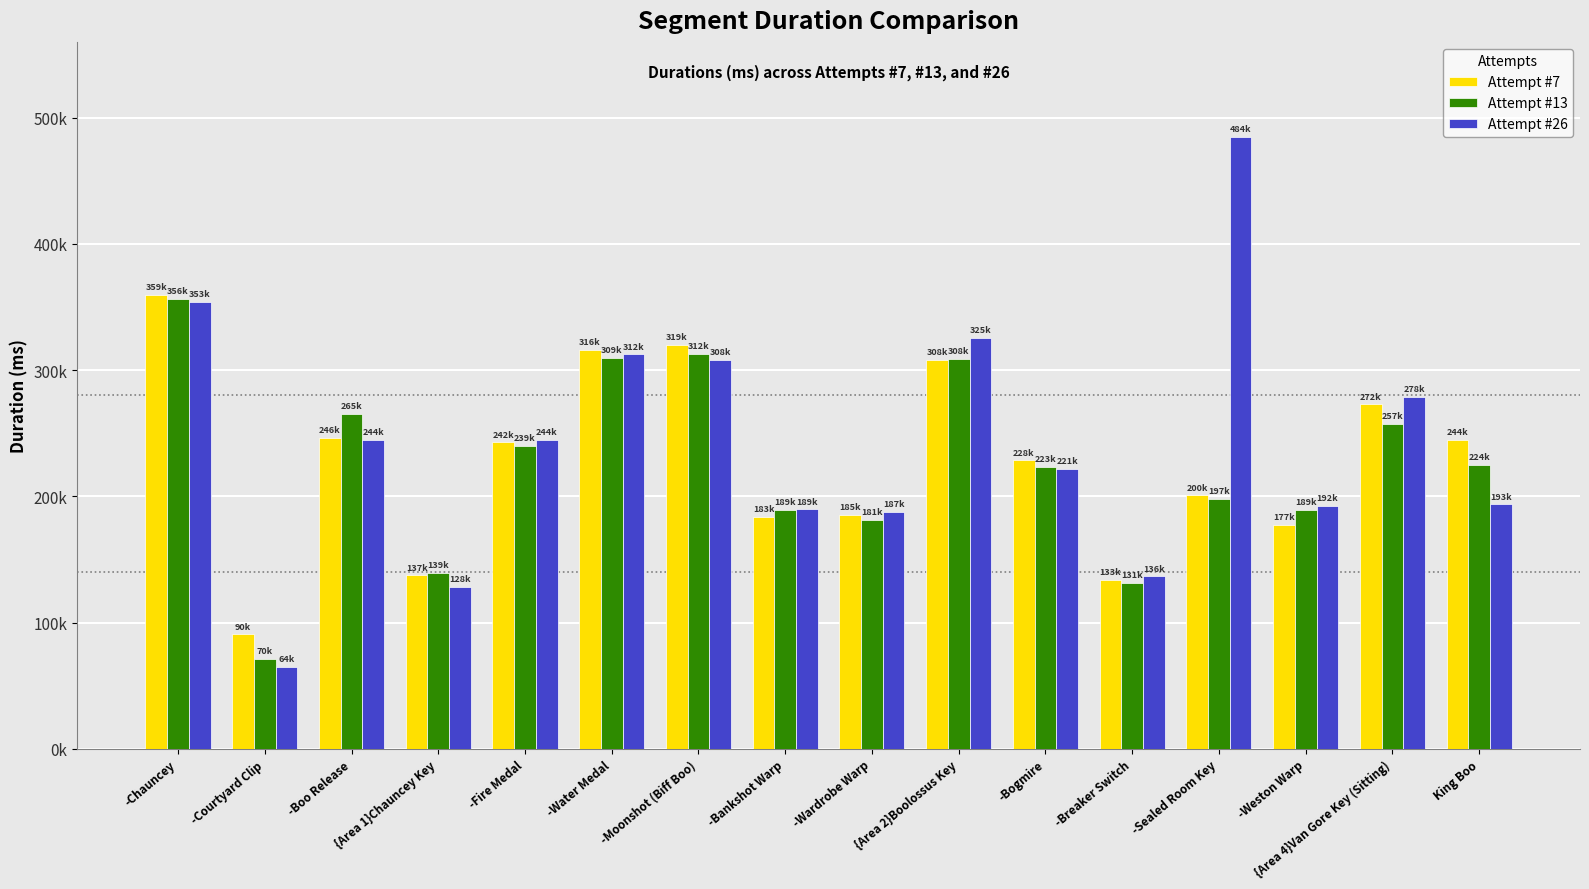

Which category has the lowest value in the Attempt #7 series?

-Courtyard Clip